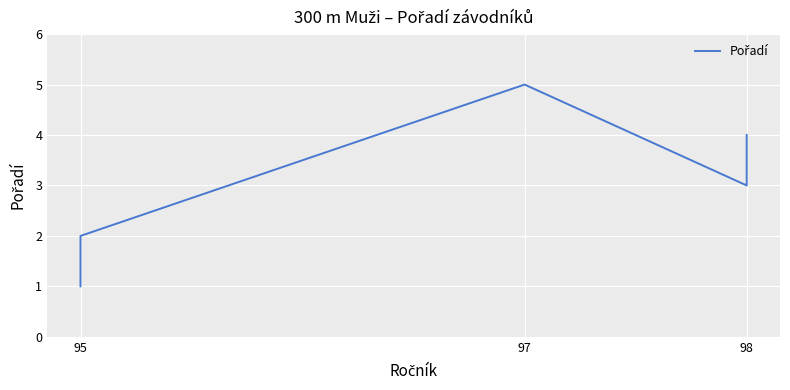

Count the values in the range 2 to 4.

3